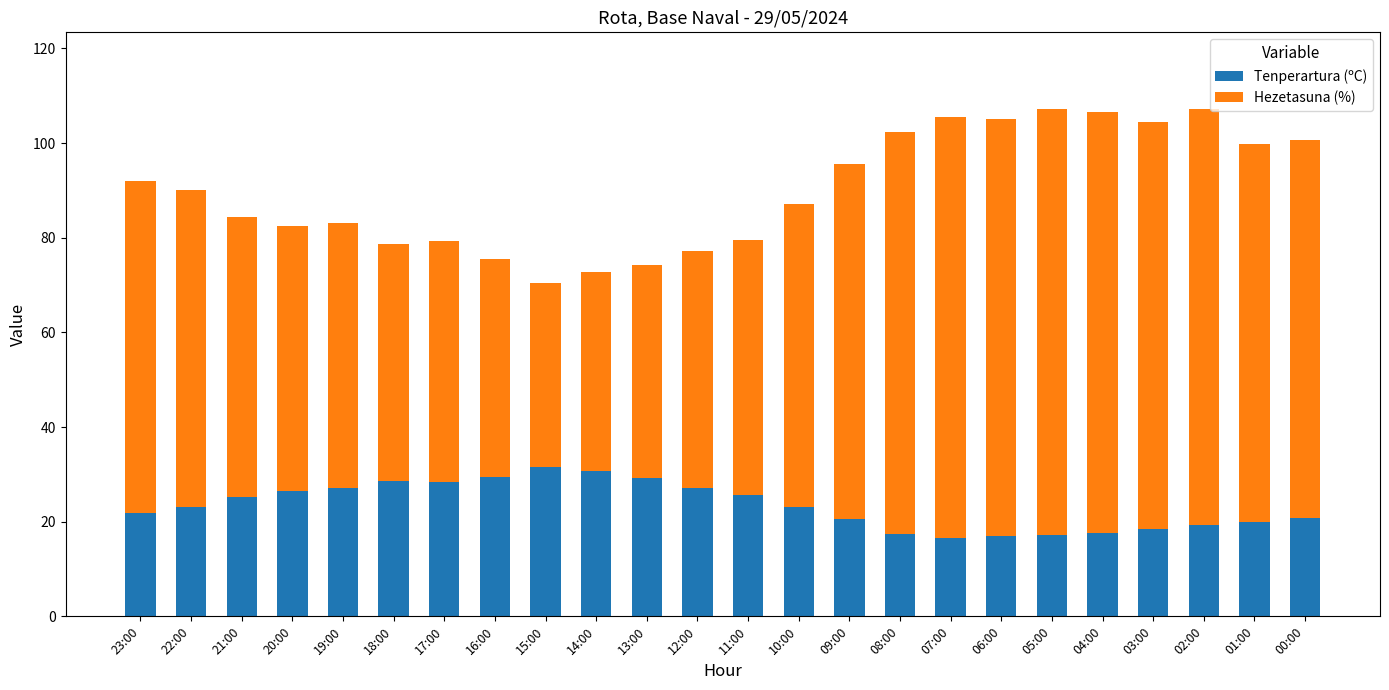

What is the total value across all series at 07:00?

105.6